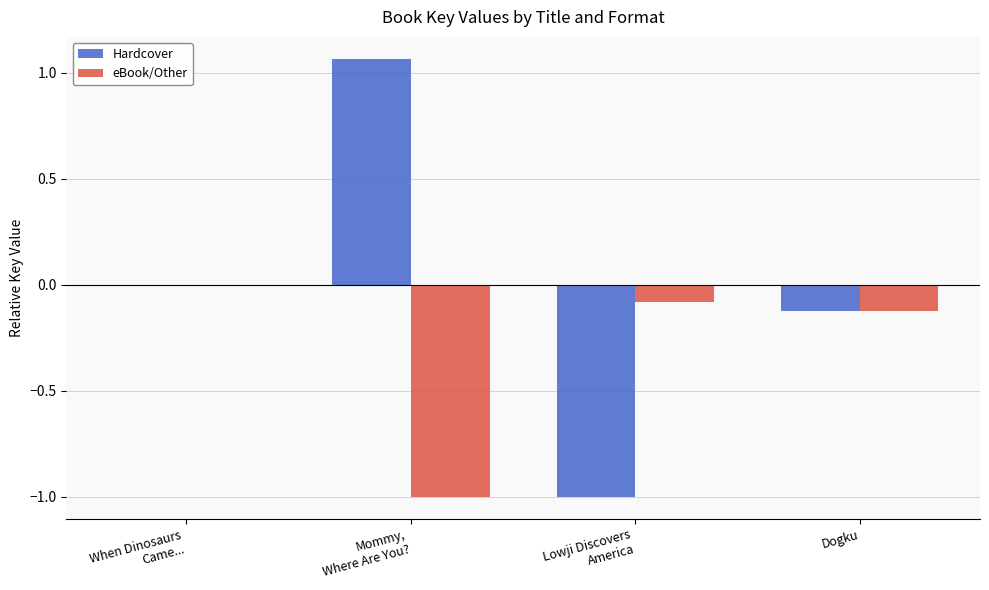

At which label is eBook/Other closest to 0?

When Dinosaurs
Came...